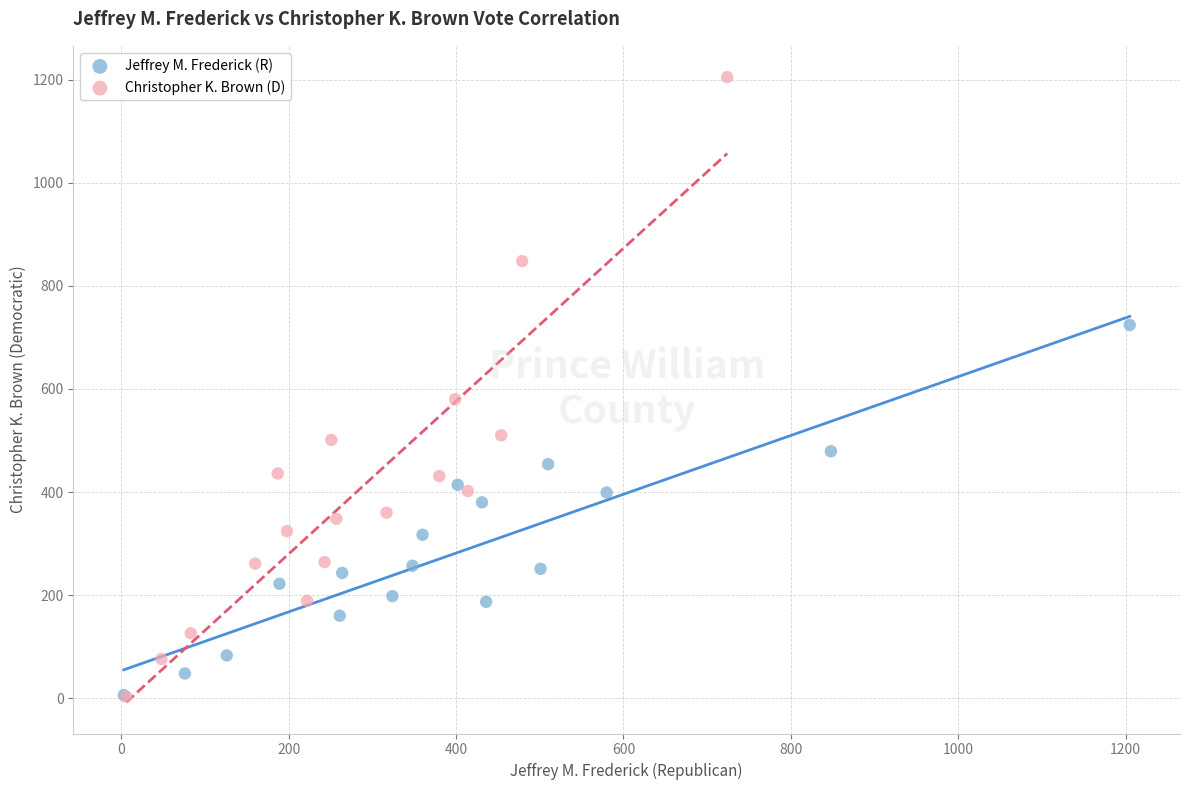

Which series contains the highest Y value?

Christopher K. Brown (D)